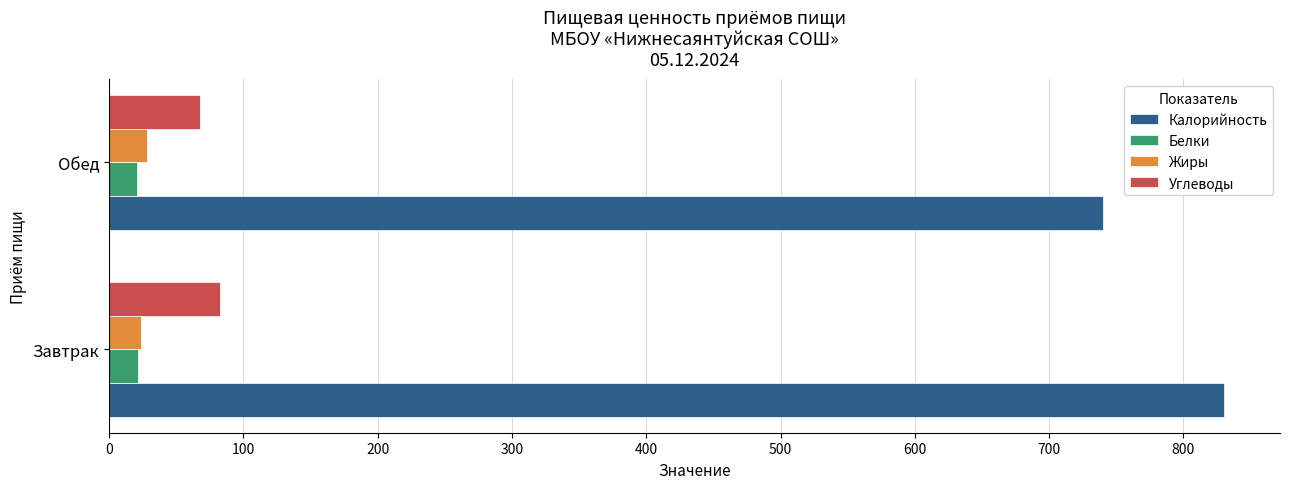

How many values in the Белки series exceed 21?

1